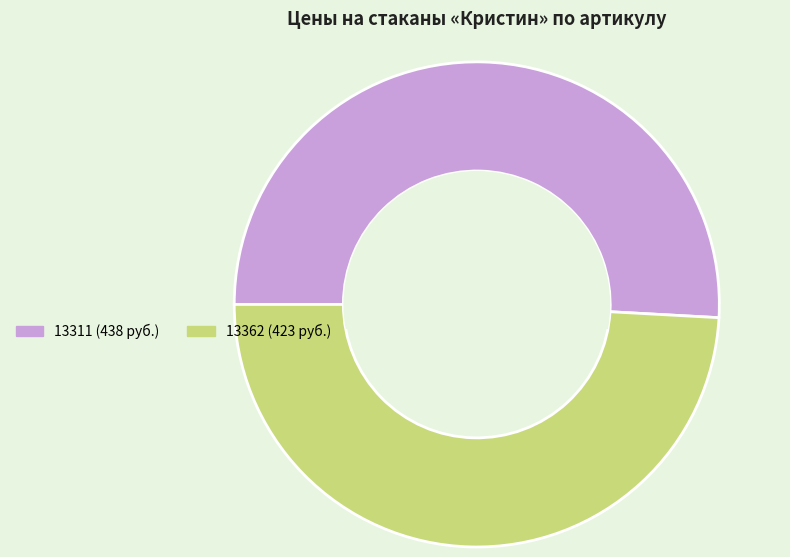

True or false: 13311 accounts for 51% of the total.

True